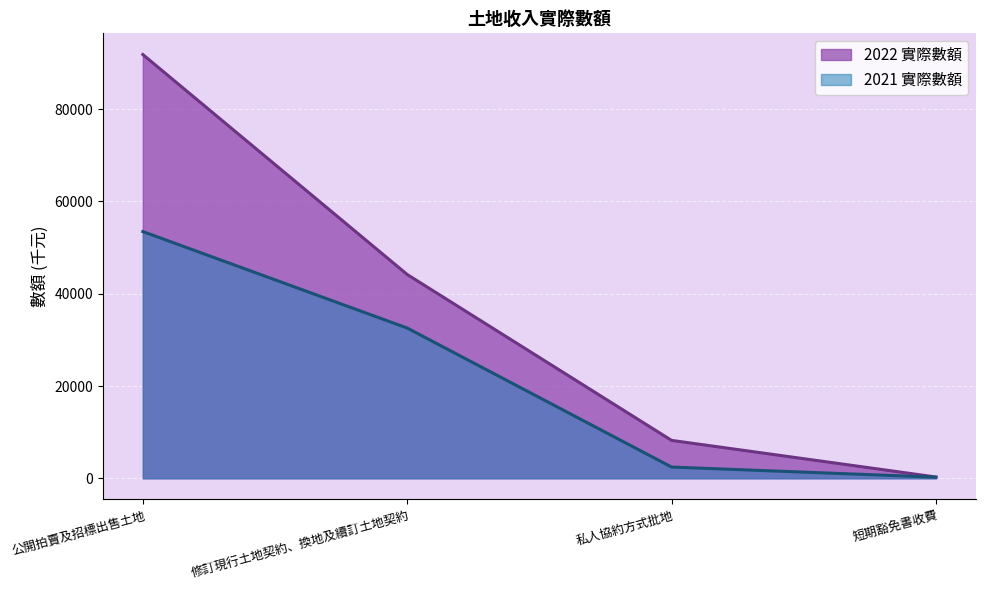

The 2022 實際數額 series shows 91841 at 公開拍賣及招標出售土地. True or false?

True